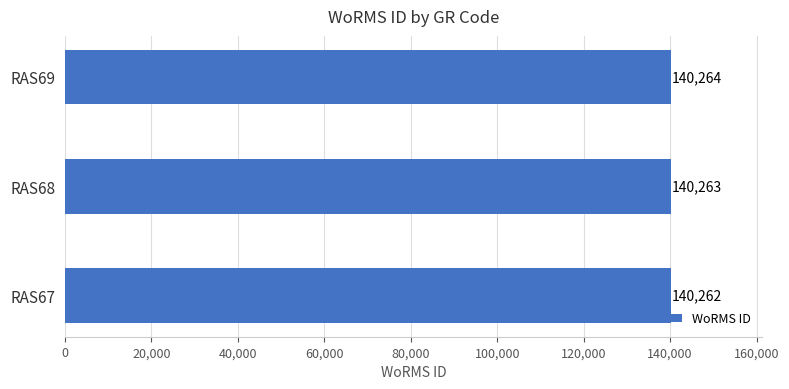

Reading bottom to top, what are all the values shown in this chart?

RAS67=140262	RAS68=140263	RAS69=140264